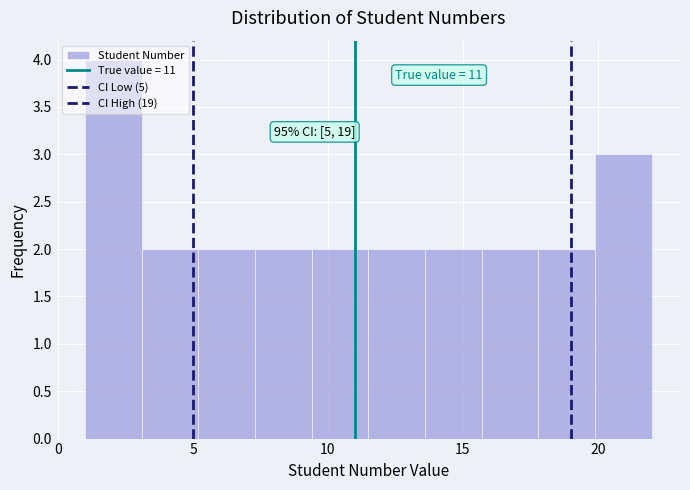

Which range on the x-axis has the tallest bar?

1.0 to 3.1